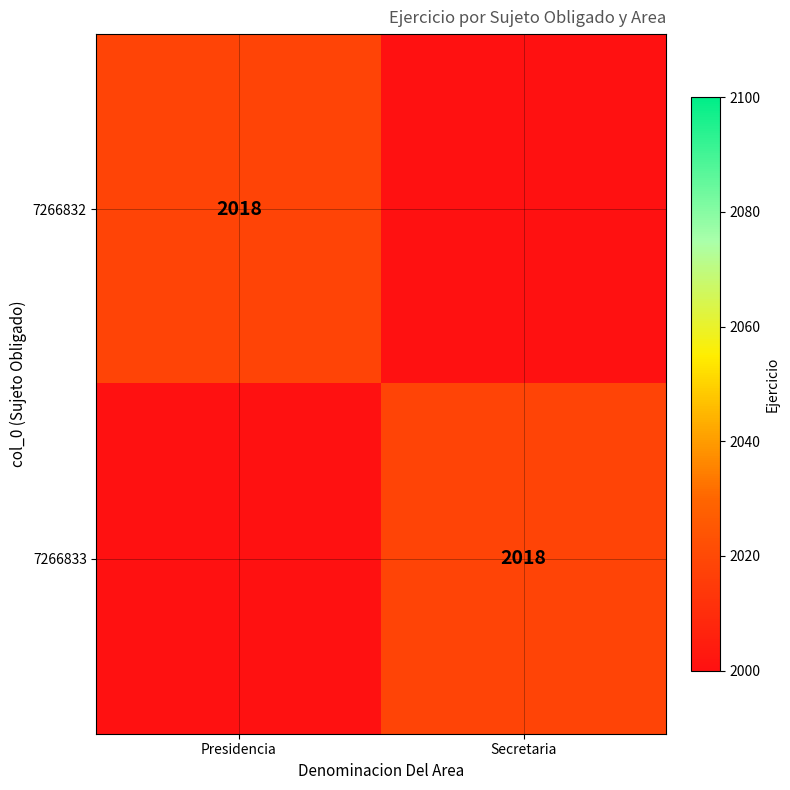

The 7266832 series shows 2018 at Presidencia. True or false?

True